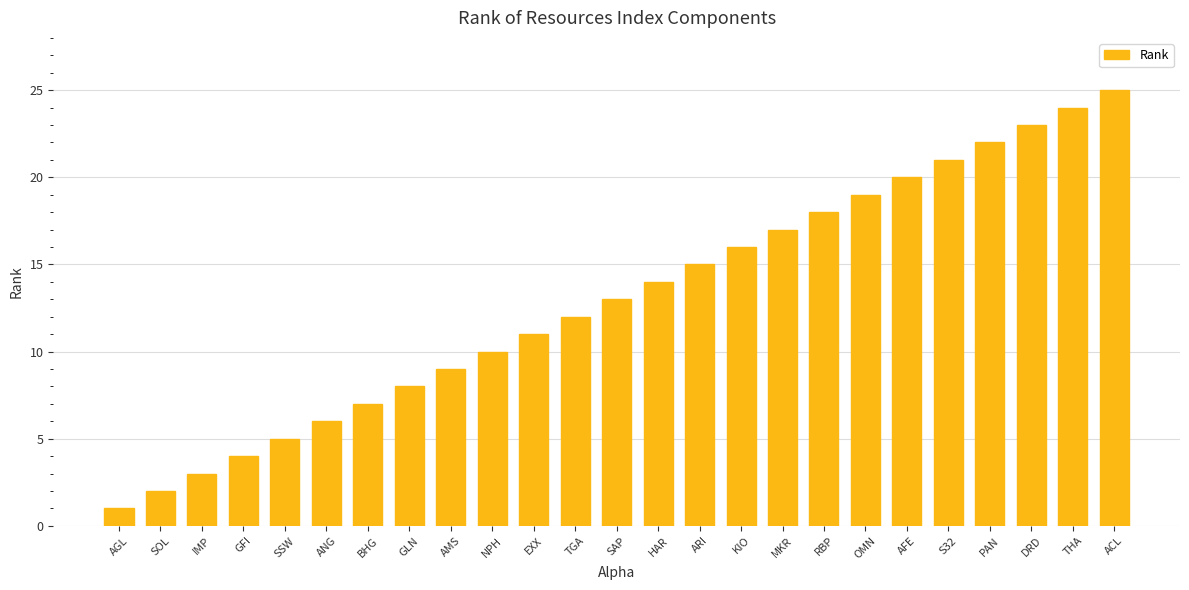

The value at GLN is 2. True or false?

False